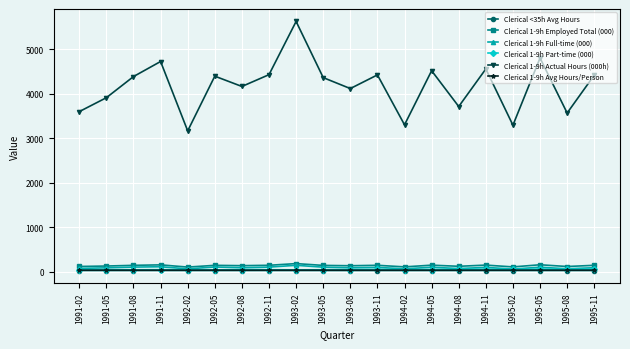

Does the chart have visible grid lines?

Yes